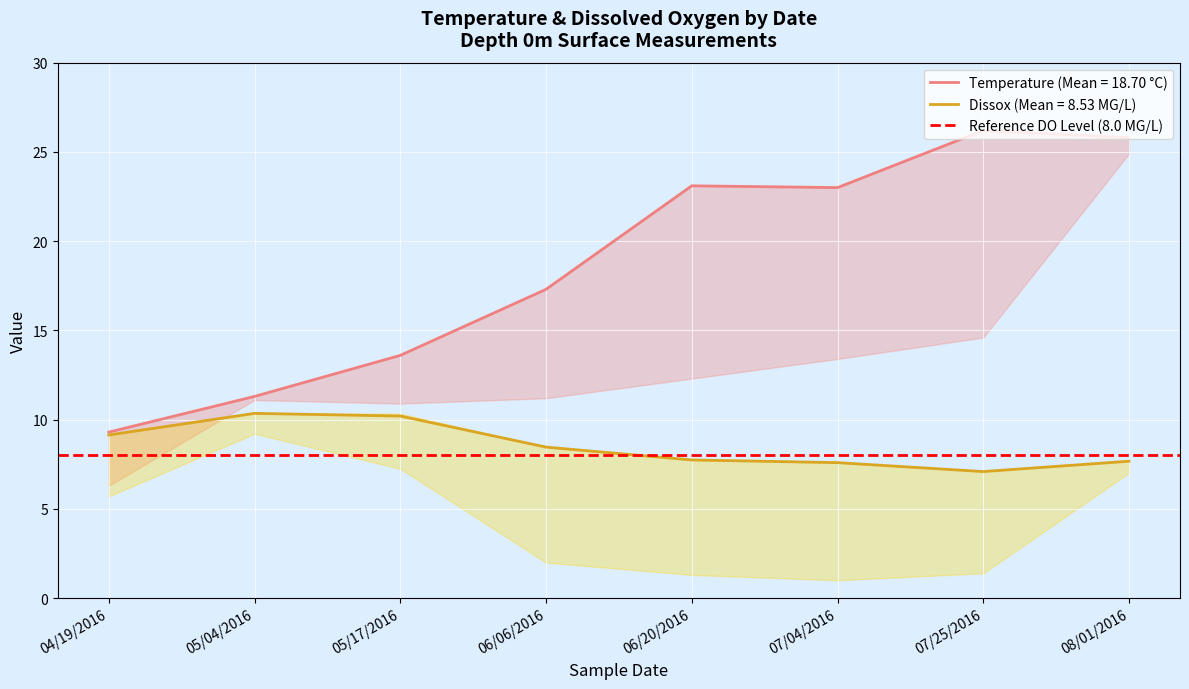

What is the label of the 7th point from the right?

05/04/2016